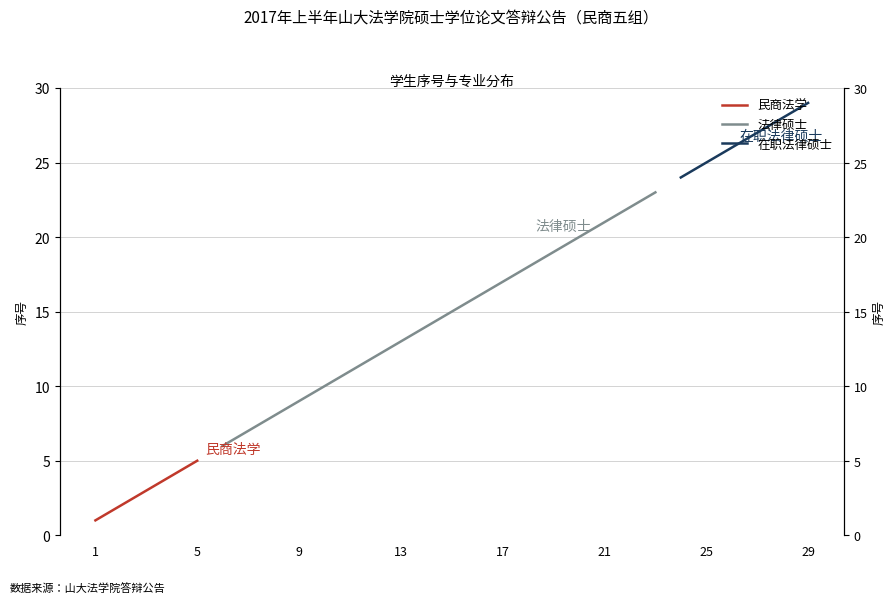

Is the value of 民商法学 at 14 greater than the value of 在职法律硕士 at 11?

No